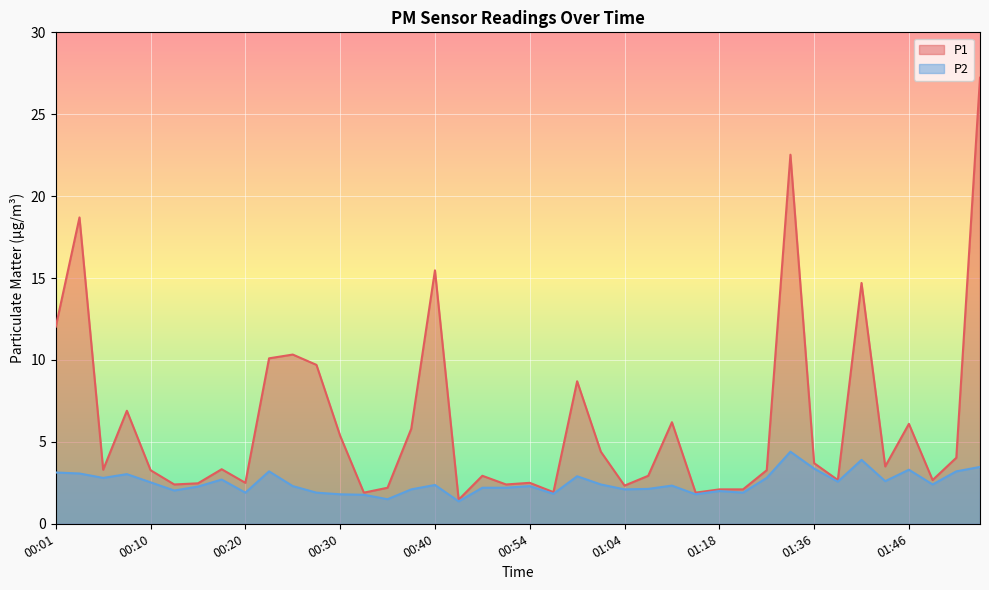

List the labels in order of P1 value, smallest first.

00:42, 00:32, 01:15, 00:57, 01:18, 01:20, 00:35, 01:04, 00:13, 00:52, 00:15, 00:20, 00:54, 01:38, 01:54, 00:50, 01:07, 00:10, 01:31, 00:06, 00:18, 01:43, 01:36, 02:00, 01:02, 00:30, 00:37, 01:46, 01:09, 00:08, 00:59, 00:28, 00:23, 00:25, 00:01, 01:41, 00:40, 00:03, 01:33, 02:02